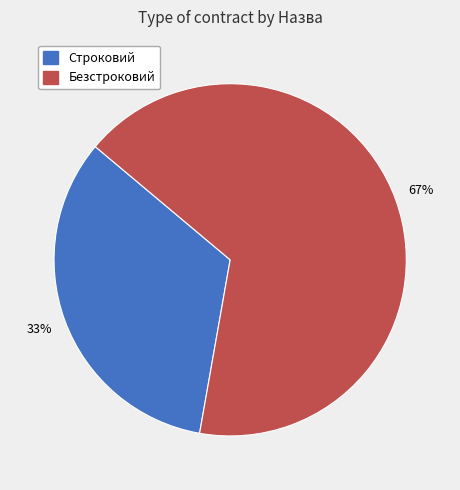

Does Безстроковий represent more than half of the total?

Yes